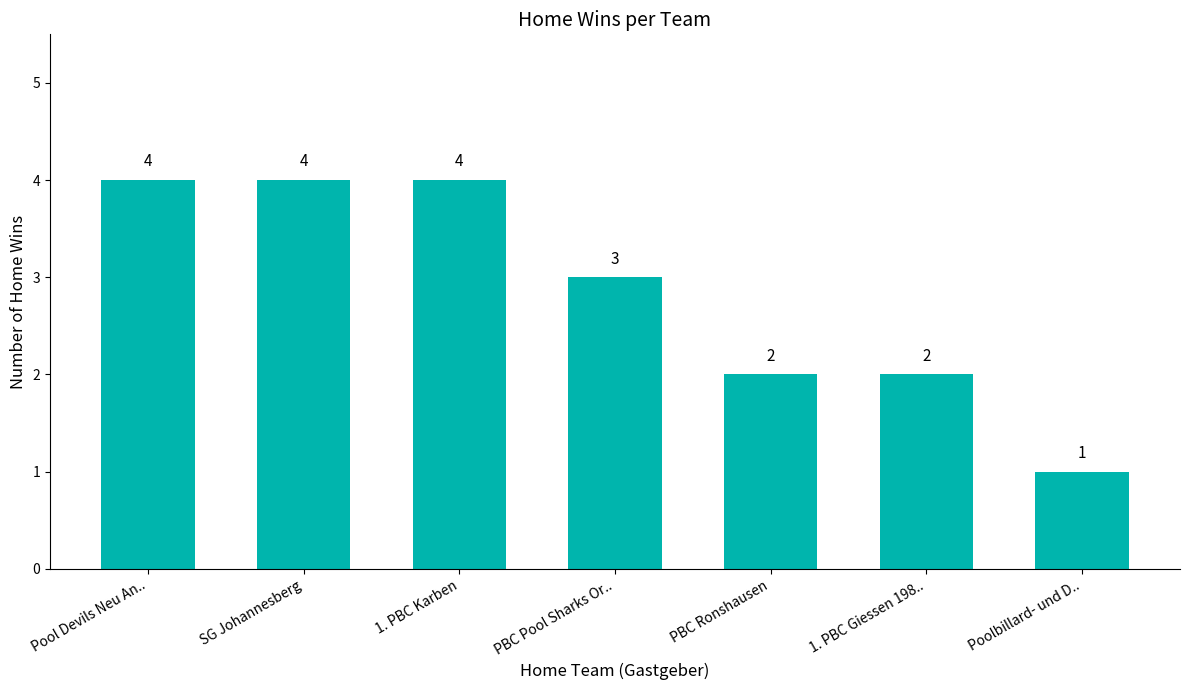

How many categories are shown in the chart?

7